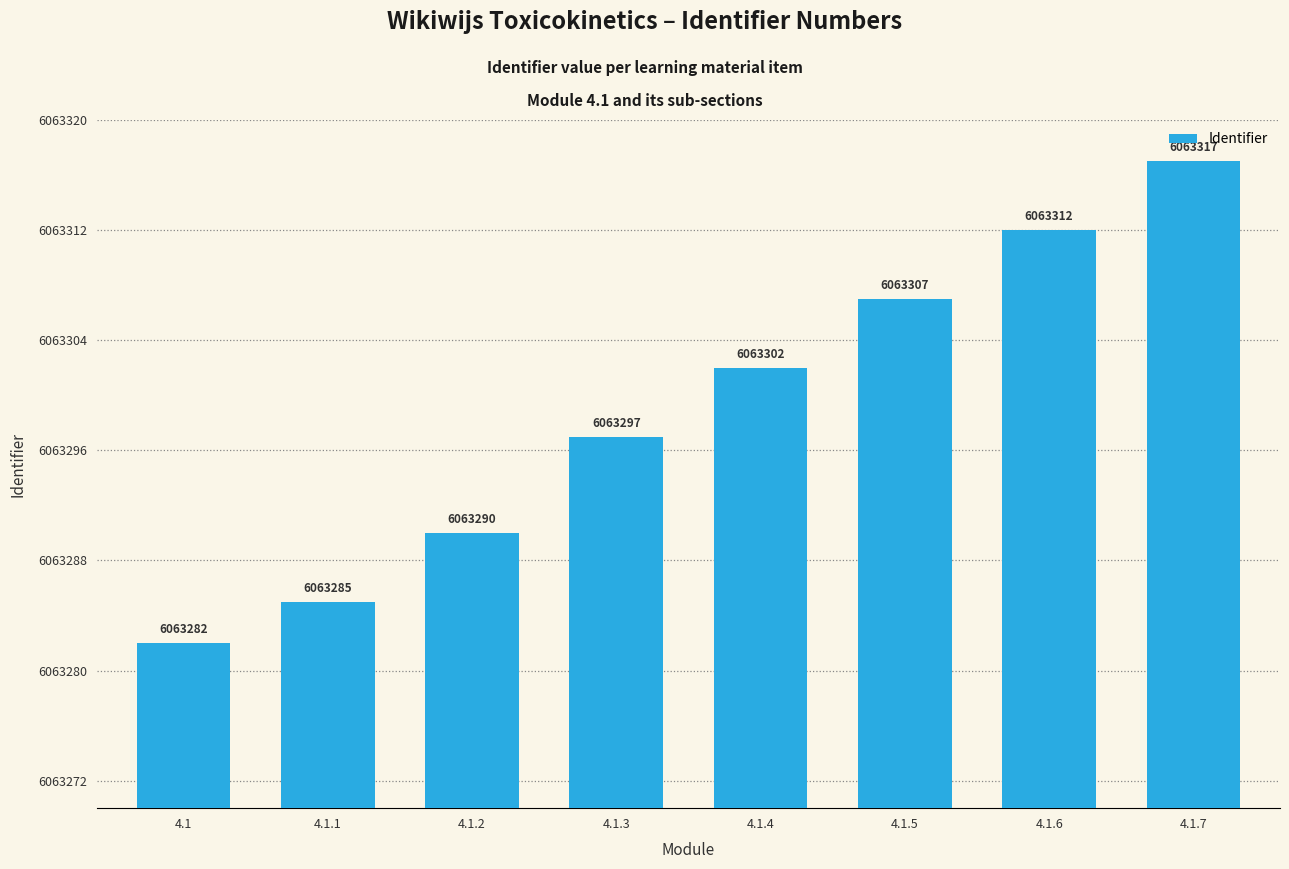

Reading left to right, extract all data points from this chart.

4.1=6063282	4.1.1=6063285	4.1.2=6063290	4.1.3=6063297	4.1.4=6063302	4.1.5=6063307	4.1.6=6063312	4.1.7=6063317